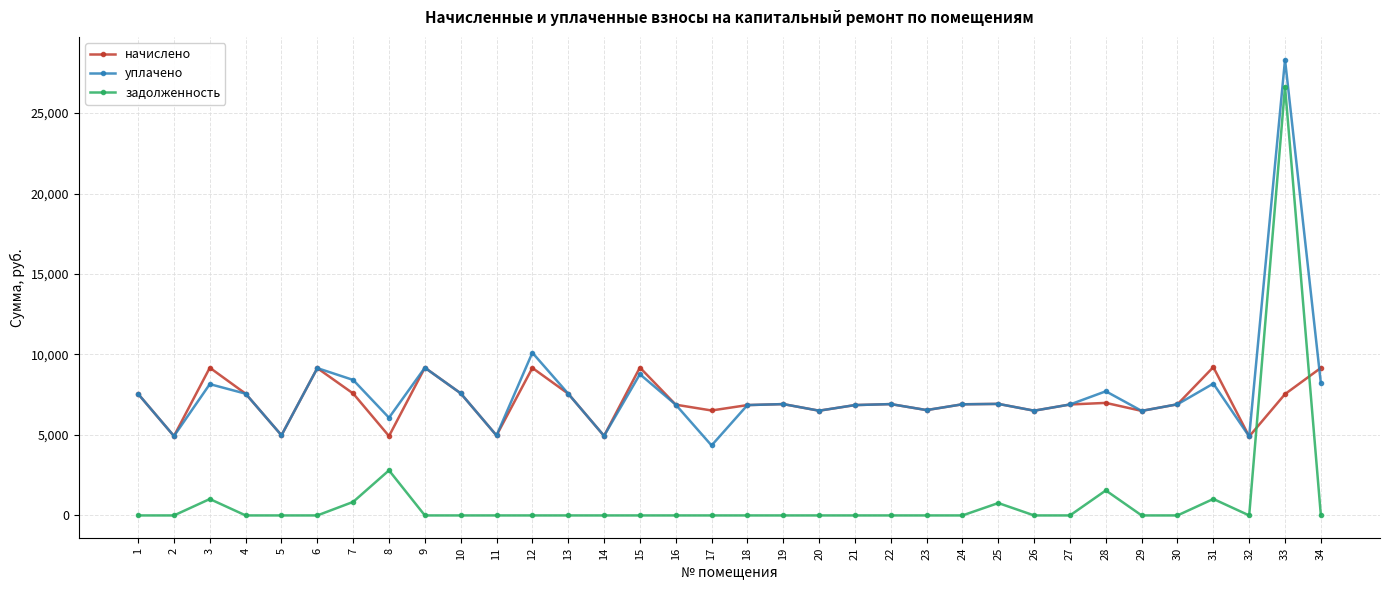

The задолженность series shows 0.0 at 24. True or false?

True